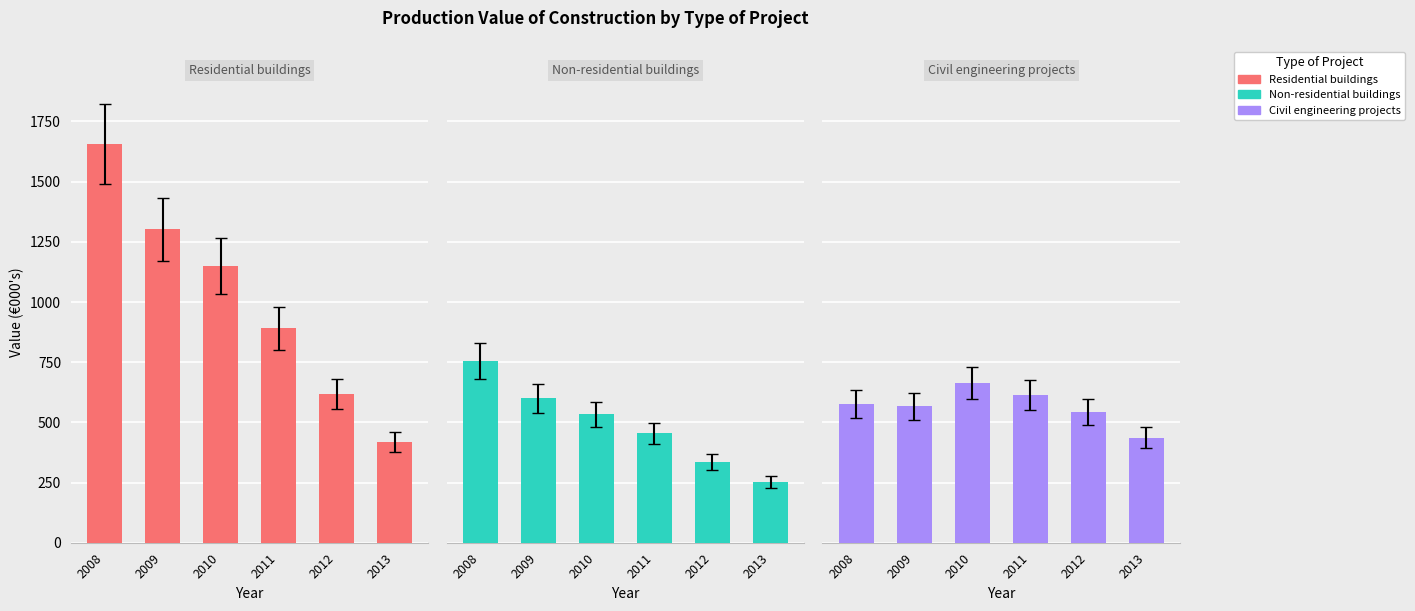

Which has a higher value, 2013 or 2010?

2010